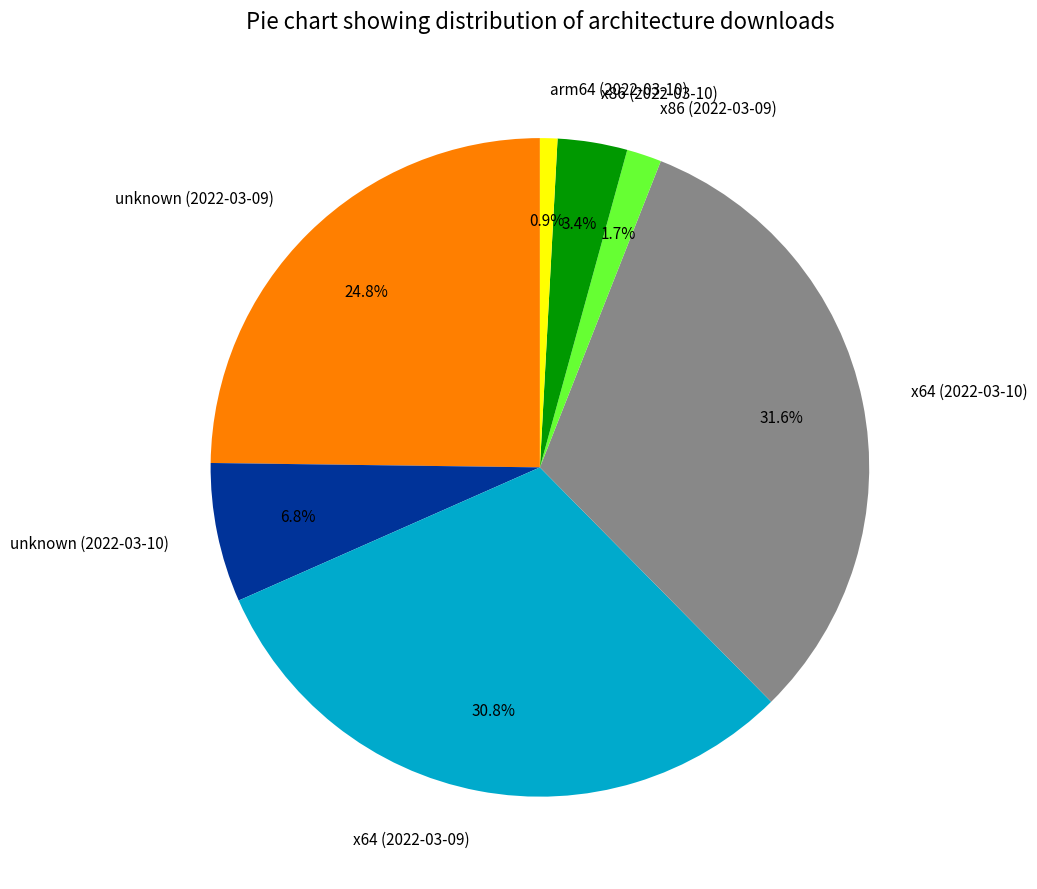

Between arm64 (2022-03-10) and x64 (2022-03-09), which is larger?

x64 (2022-03-09)